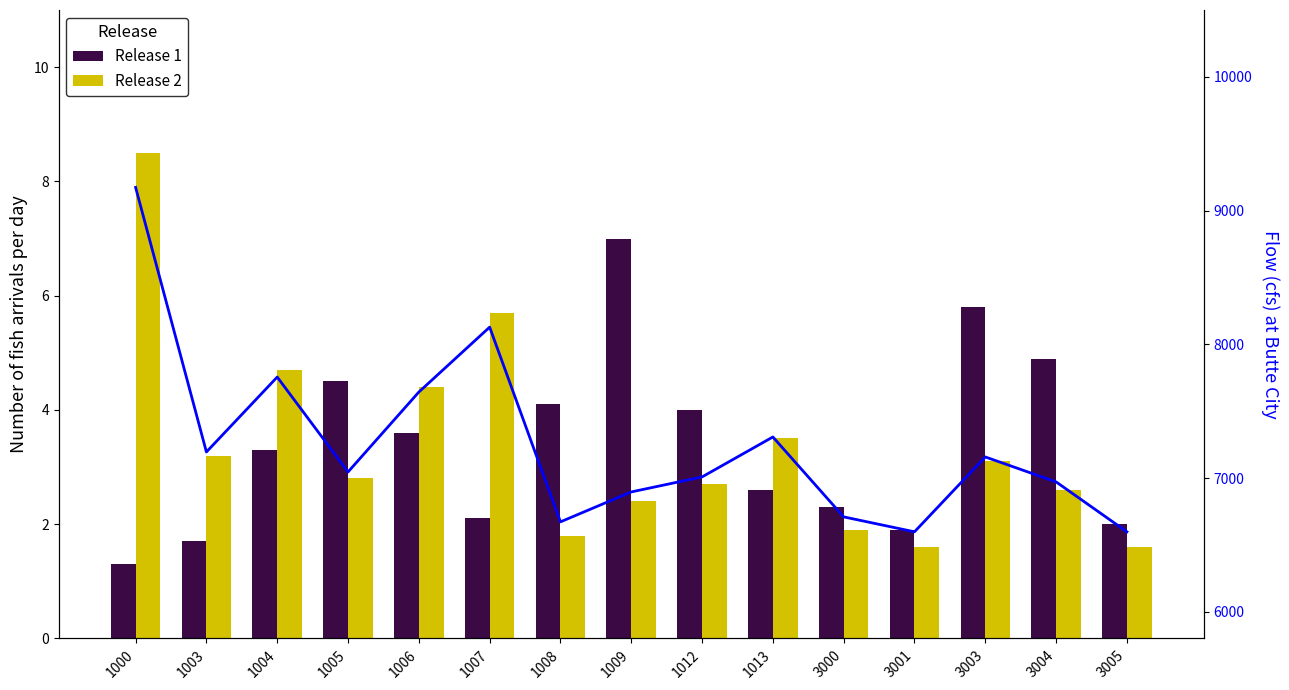

List the series in order of their peak value, highest first.

Flow, Release 2, Release 1